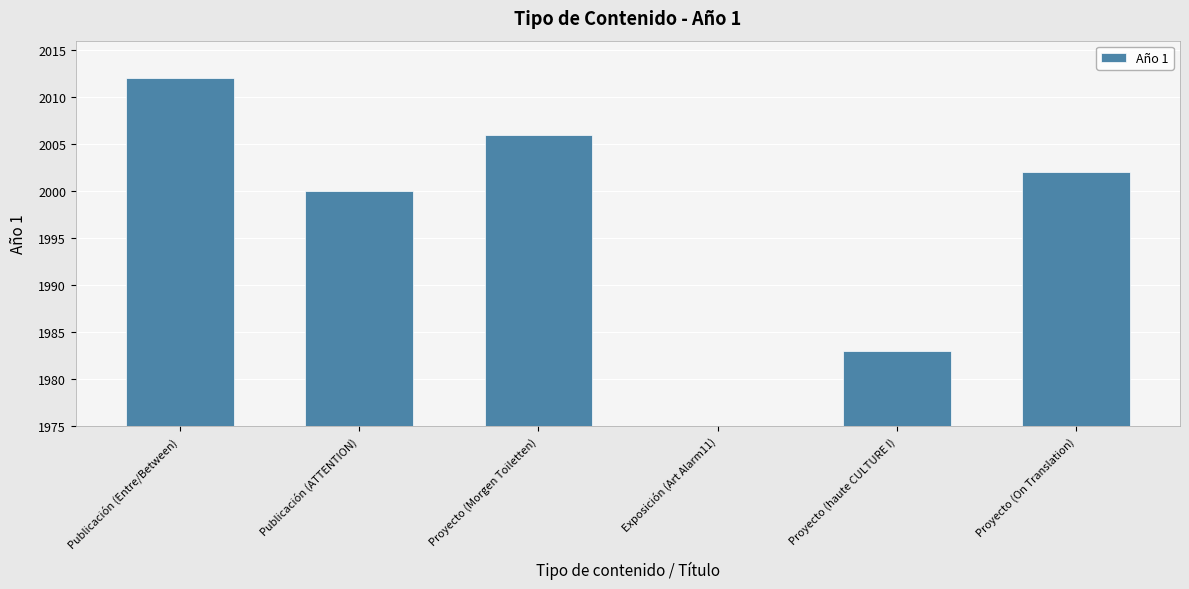

Reading right to left, what are all the values shown in this chart?

Proyecto (On Translation)=2002	Proyecto (haute CULTURE I)=1983	Proyecto (Morgen Toiletten)=2006	Publicación (ATTENTION)=2000	Publicación (Entre/Between)=2012